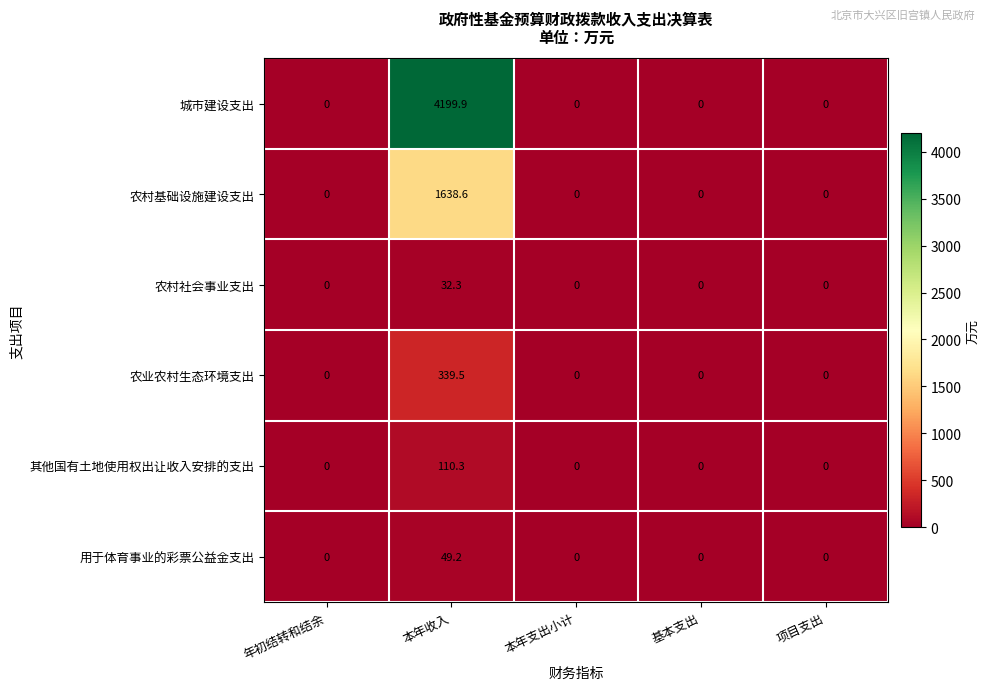

At which category is the sum across all series the highest?

本年收入